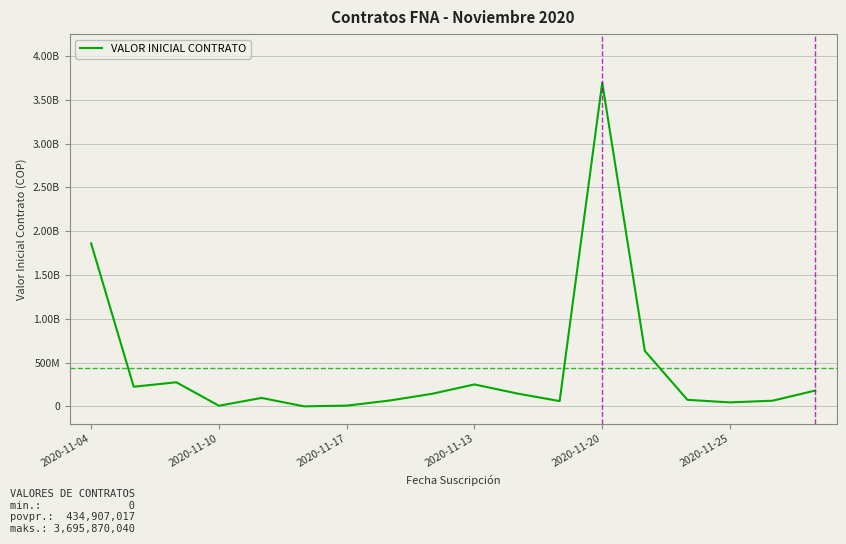

What is the average value?

434907017